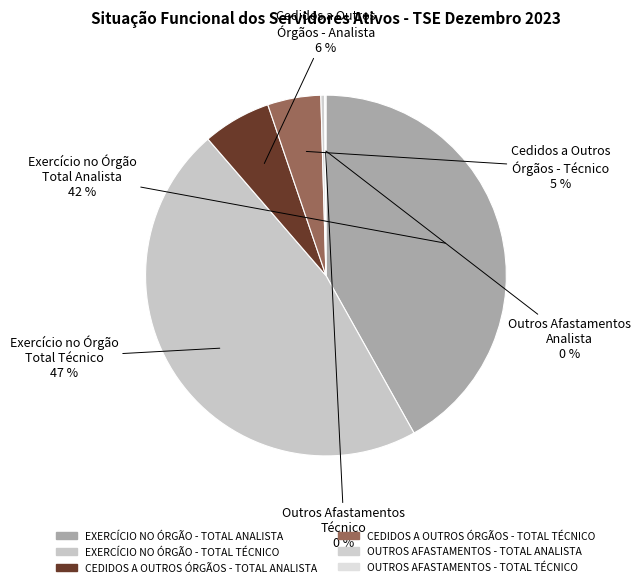

Which slice is the largest?

TOTAL TÉCNICO